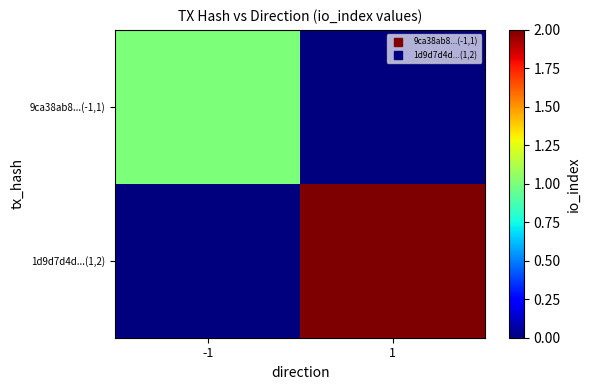

Which series has the largest total across all categories?

1d9d7d4d...(1,2)